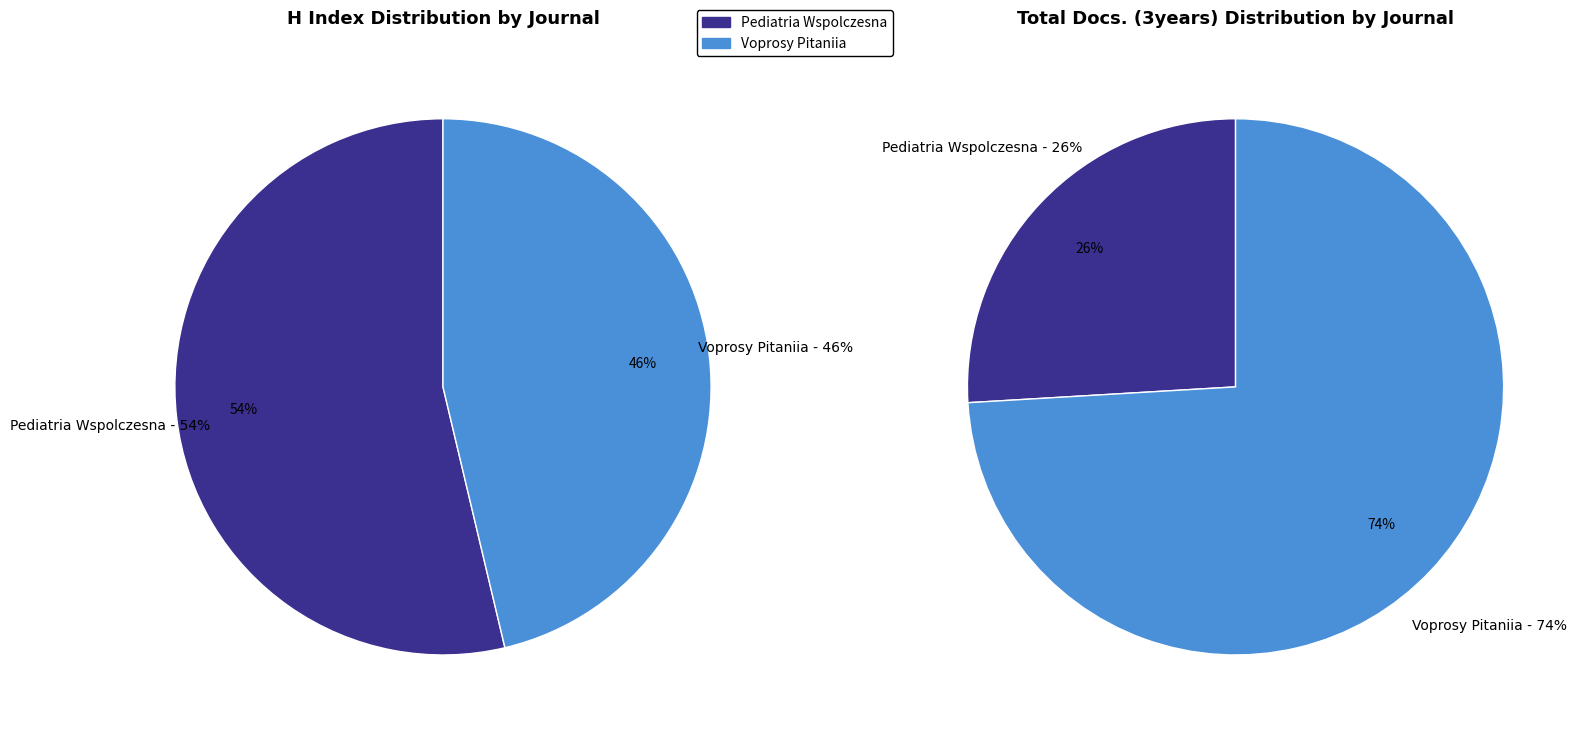

What is the change in value from Pediatria Wspolczesna (Rank 1) to Voprosy Pitaniia (Rank 2)?

-17